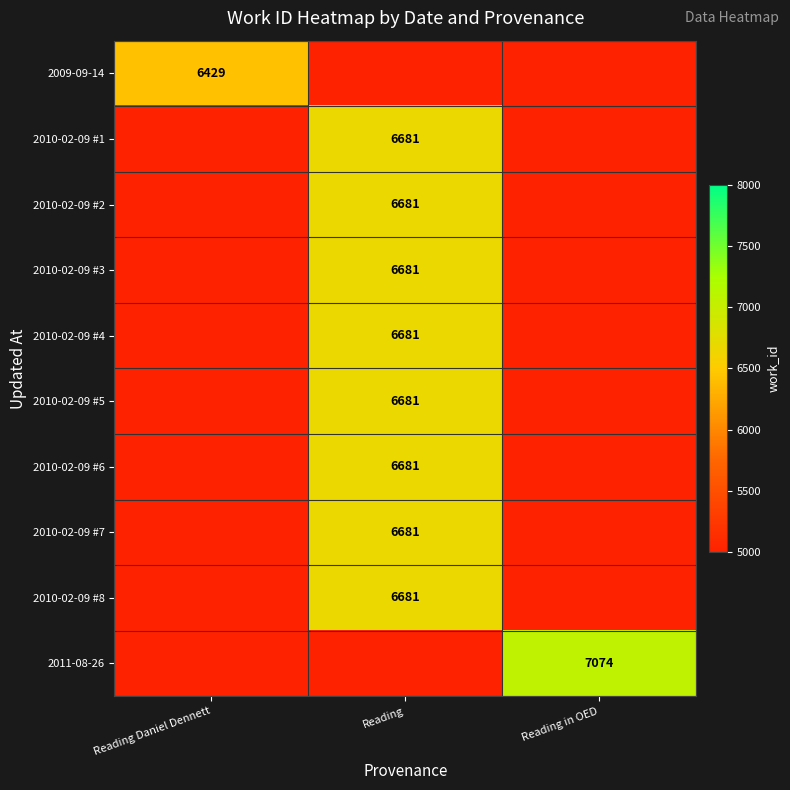

The 2010-02-09 #4 series shows 6681 at Reading. True or false?

True